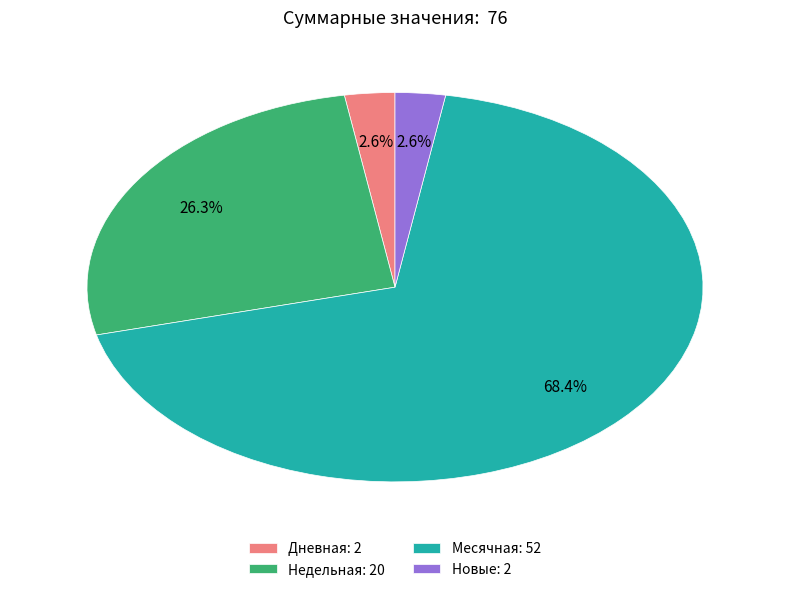

What percentage is NOT represented by Новые: 2?

97.4%